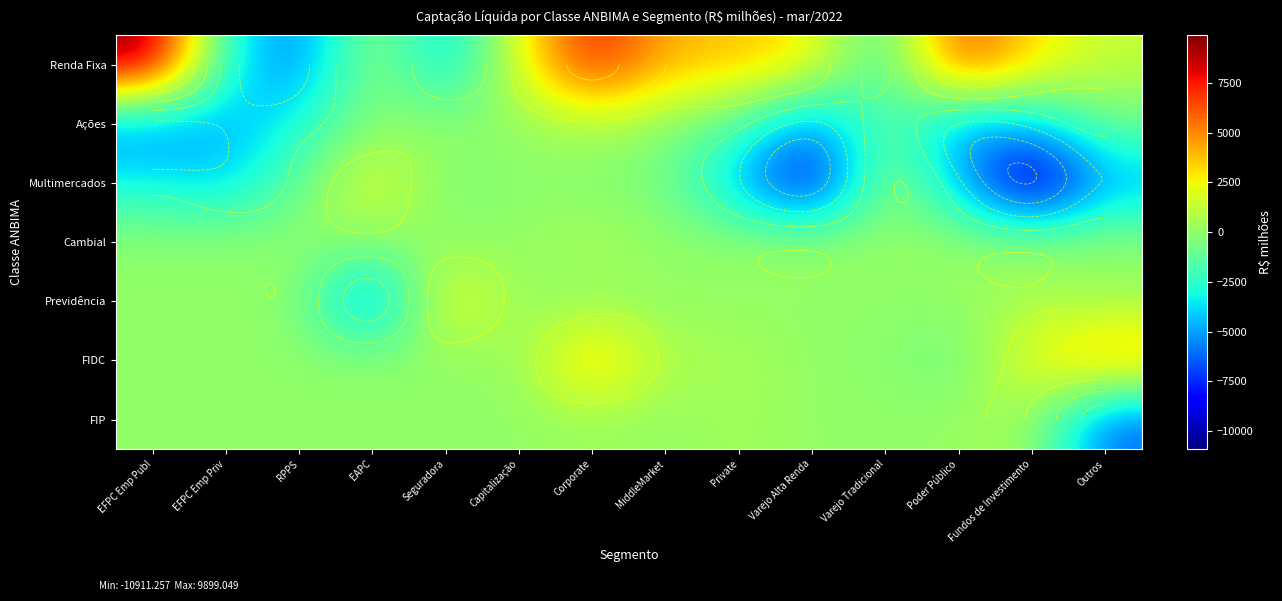

Between Varejo Alta Renda and Corporate, which is larger?

Corporate